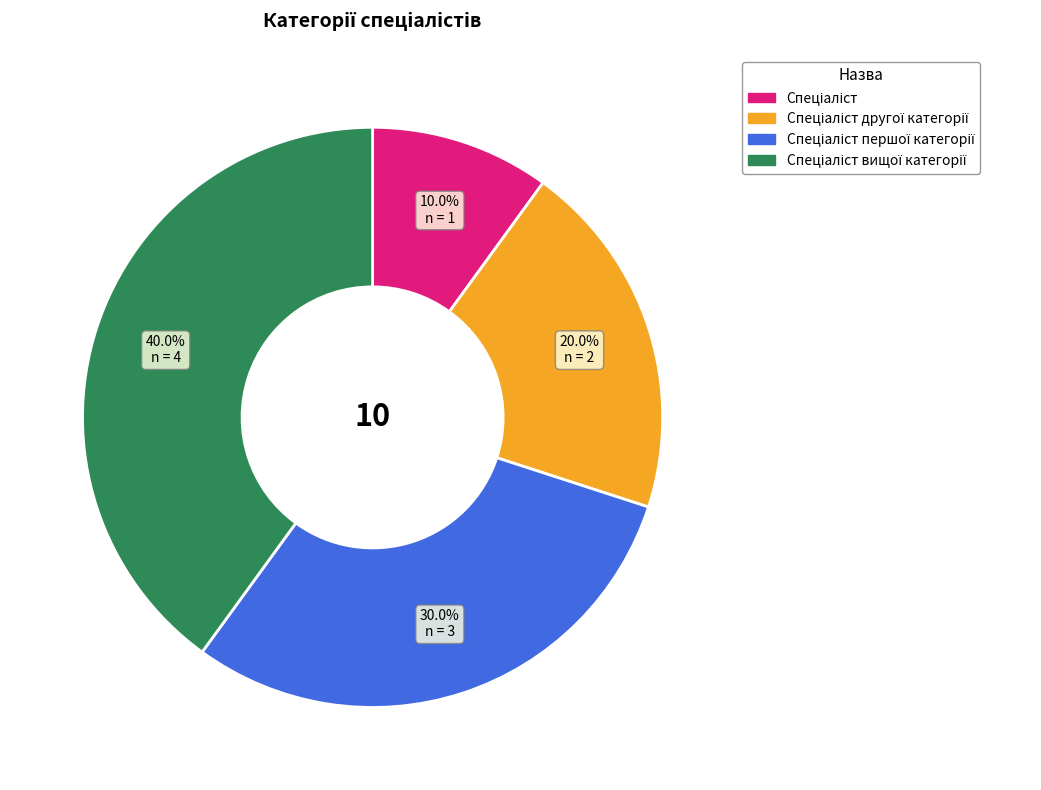

Is there a majority slice in this chart?

No